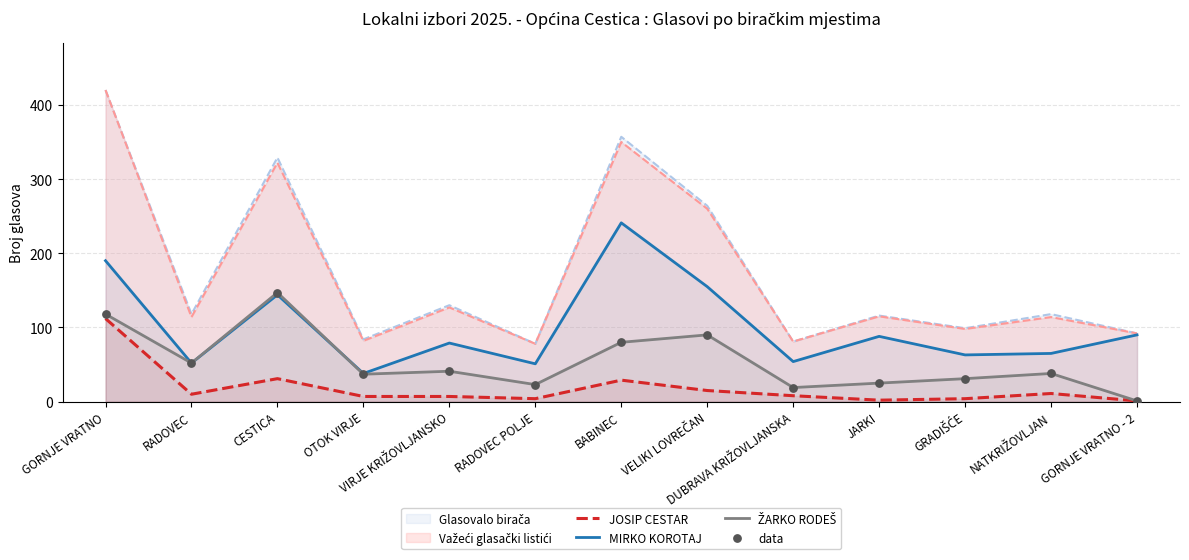

Which series has the largest Y range (max minus min)?

MIRKO KOROTAJ